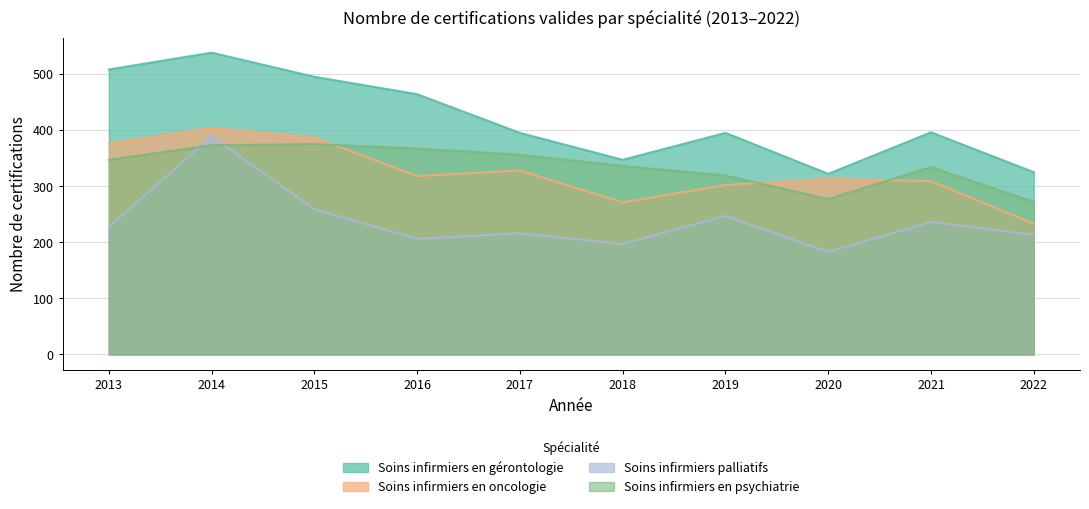

True or false: Soins infirmiers palliatifs and Soins infirmiers en oncologie cross at least once.

False